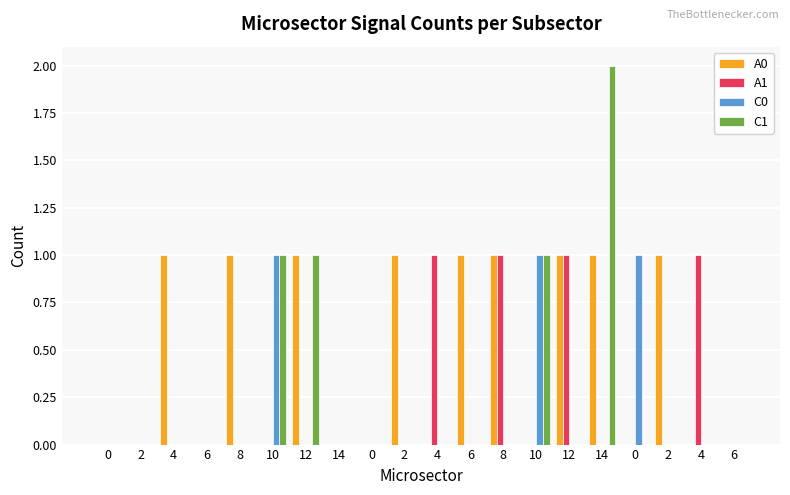

At how many categories does at least one series exceed 0?

14